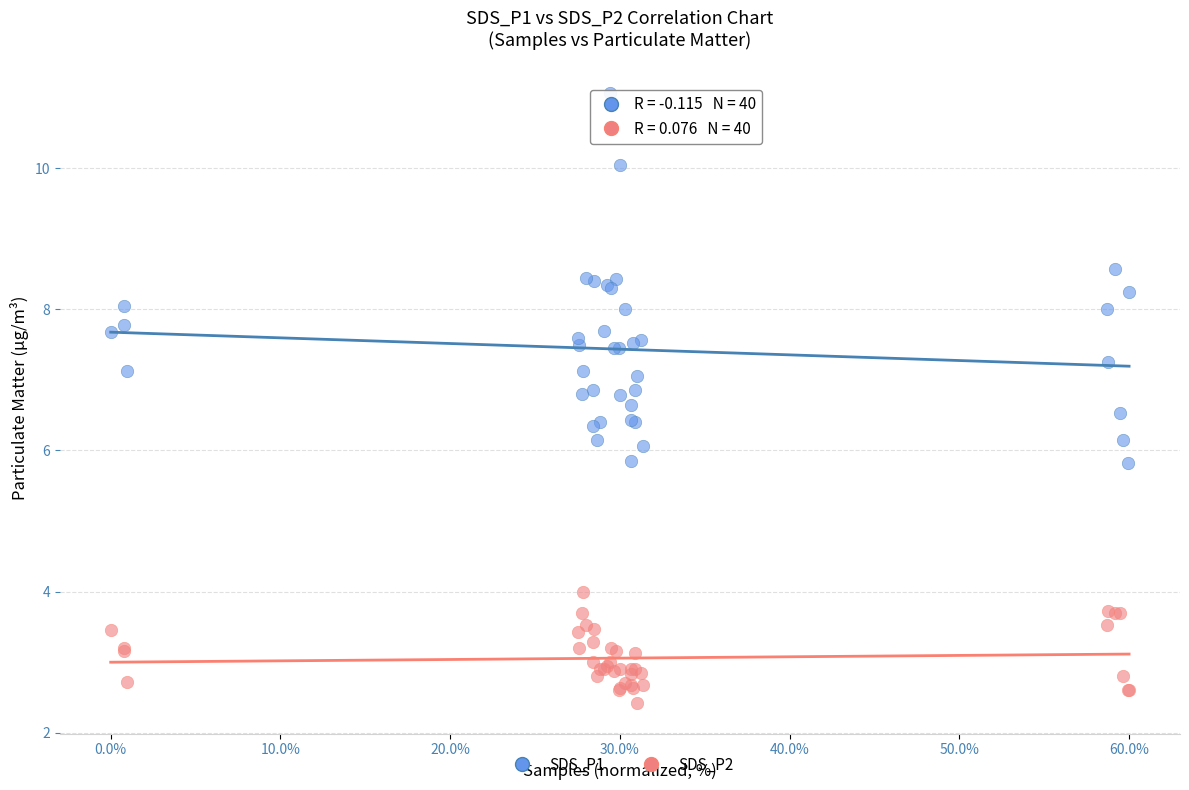

Which series reaches the minimum Y coordinate?

SDS_P2